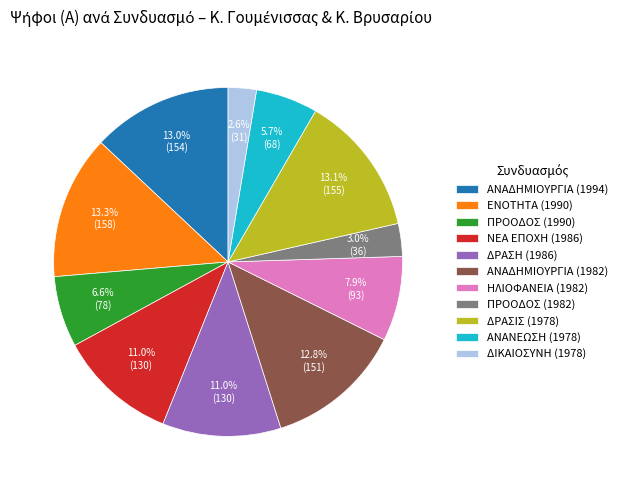

How much of the chart is everything except ΑΝΑΔΗΜΙΟΥΡΓΙΑ (1982)?

87.2%